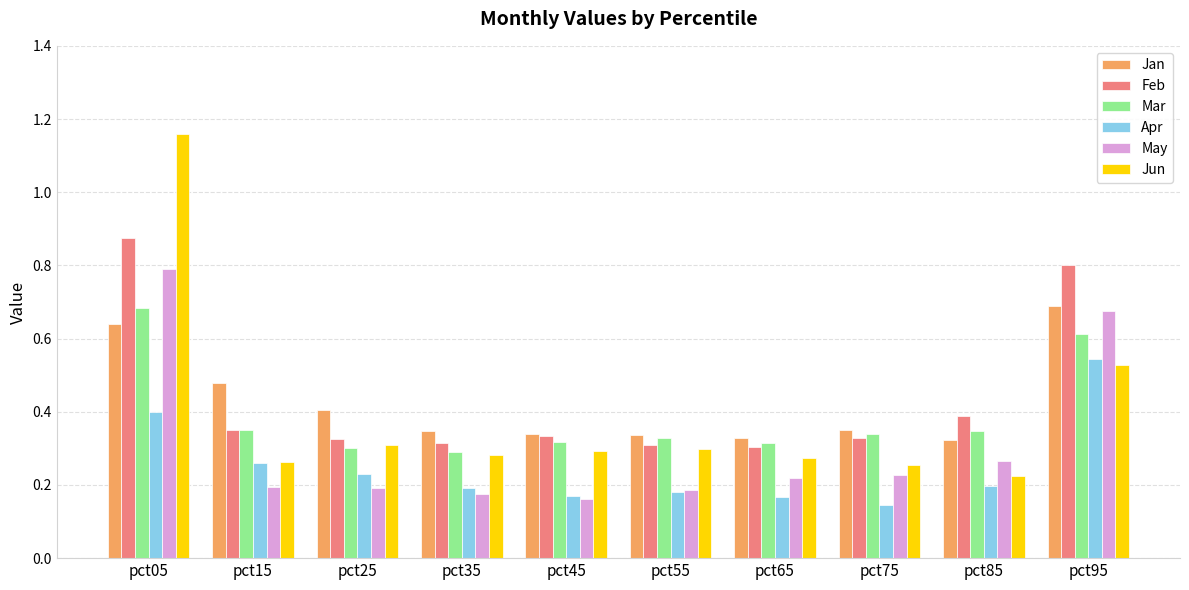

Which series changed the most between pct45 and pct65?

May